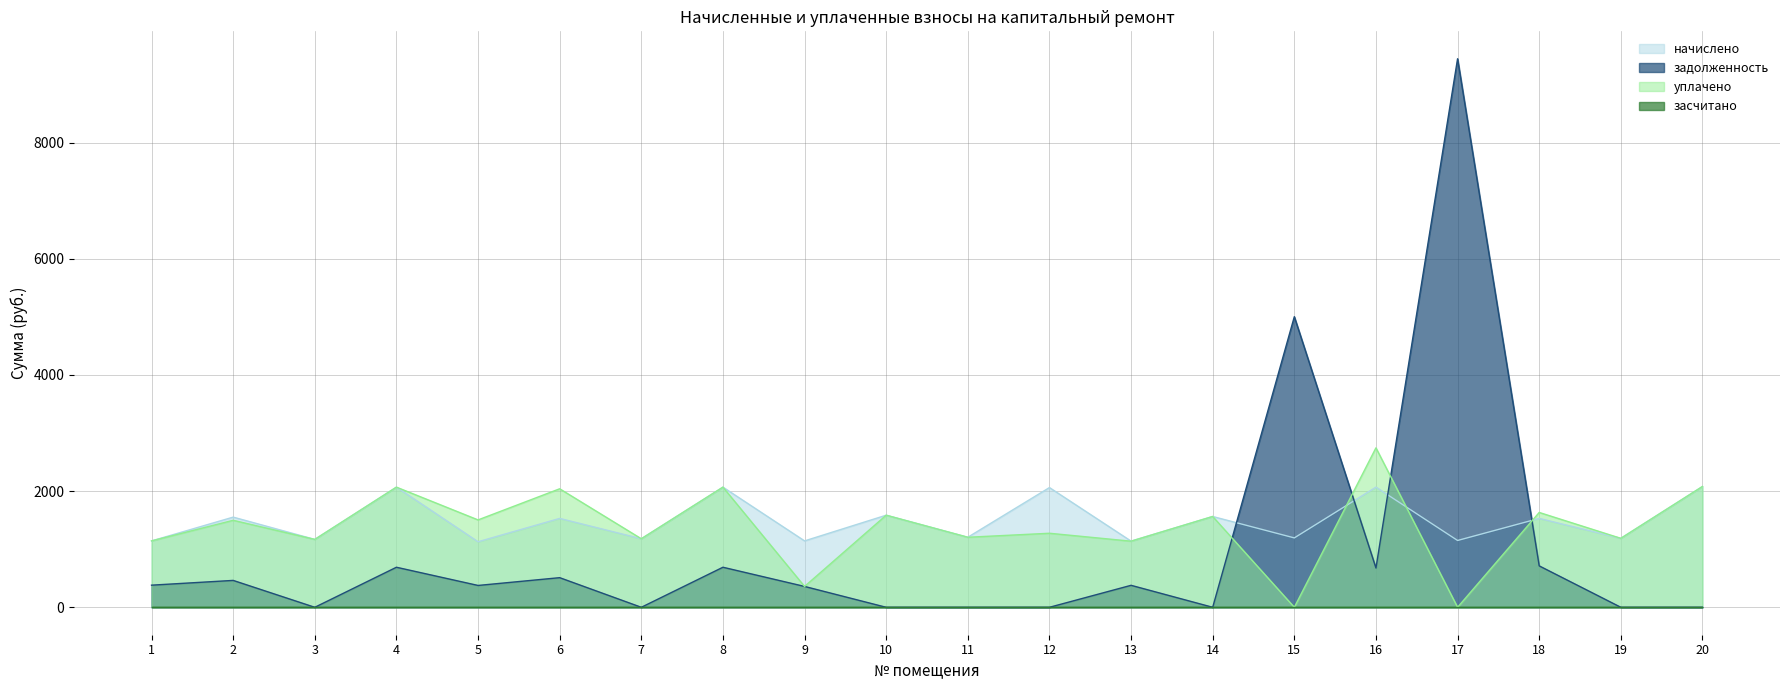

The value of уплачено at 10 is 1585.4. True or false?

True